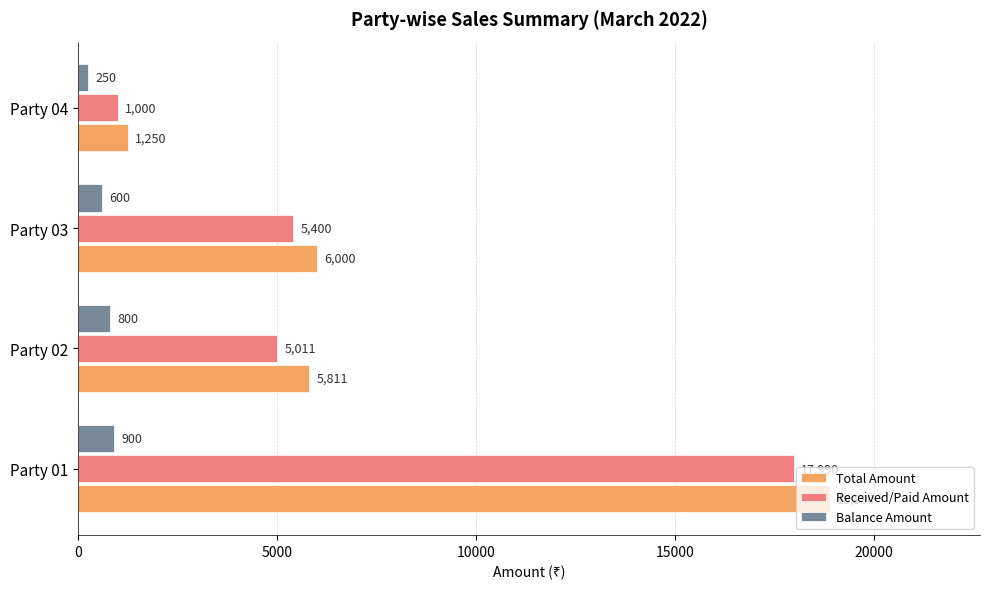

What is the difference between the maximum and second lowest values in the Received/Paid Amount series?

12979